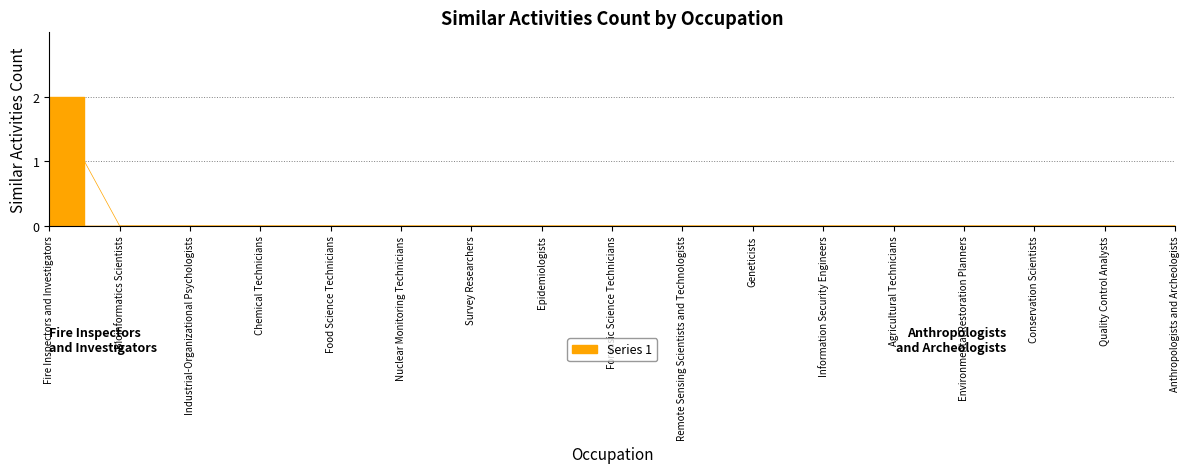

What is the label of the 17th point from the left?

Anthropologists and Archeologists